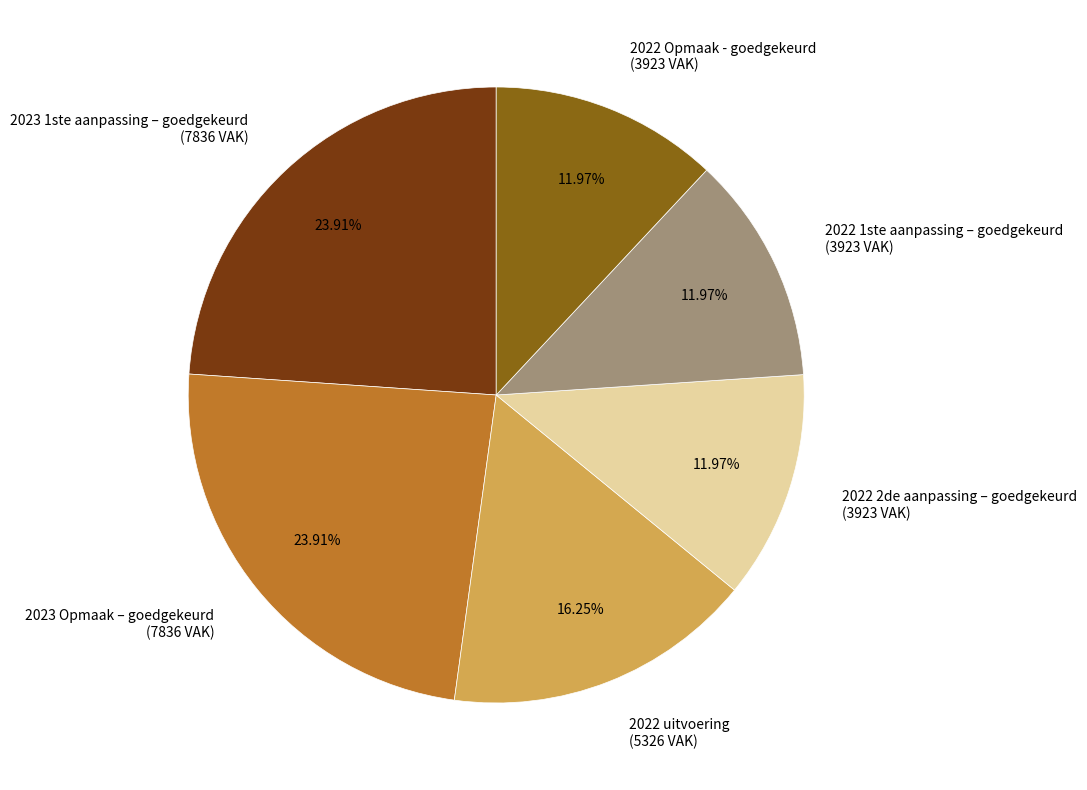

Is the sum of 2023 Opmaak – goedgekeurd (7836 VAK) and 2022 uitvoering (5326 VAK) greater than half?

No